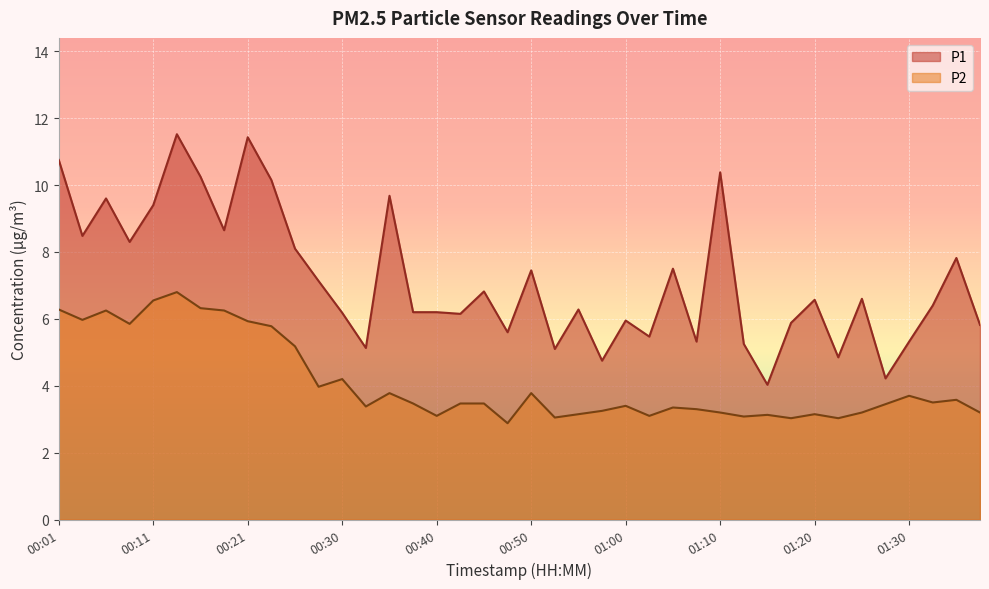

Rank the series by their maximum value, from lowest to highest.

P2, P1